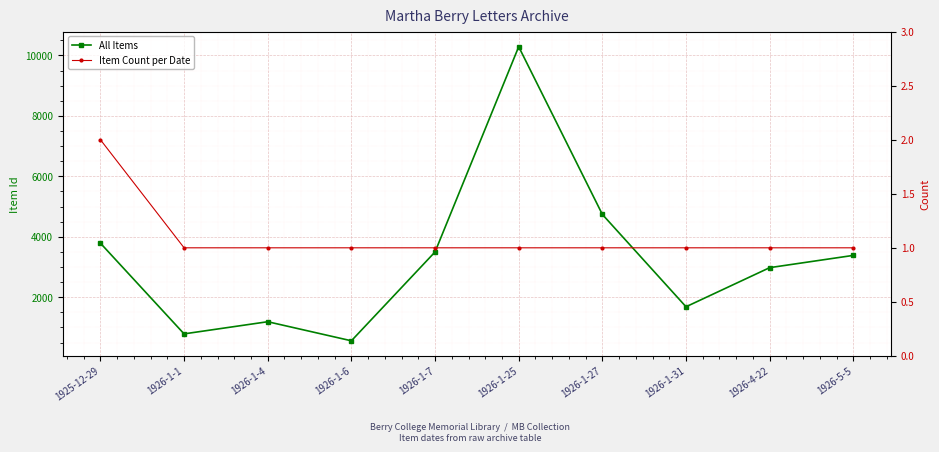

True or false: All Items has more than 0 interior local peaks.

True